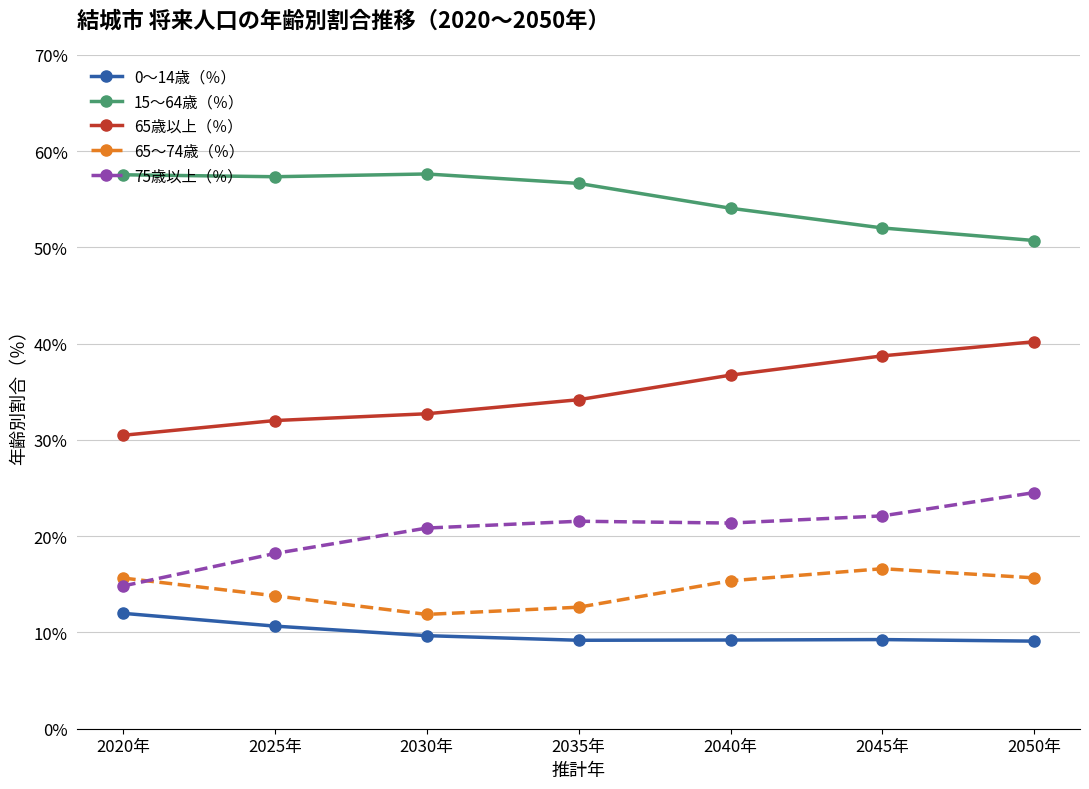

Which series has the widest spread of values?

65歳以上（％）